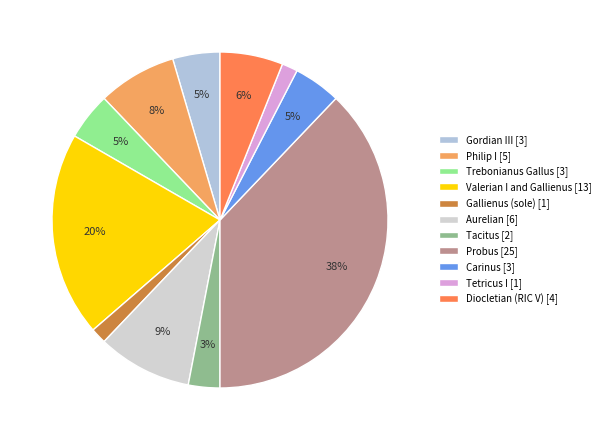

Does Tetricus I account for over 50% of the chart?

No